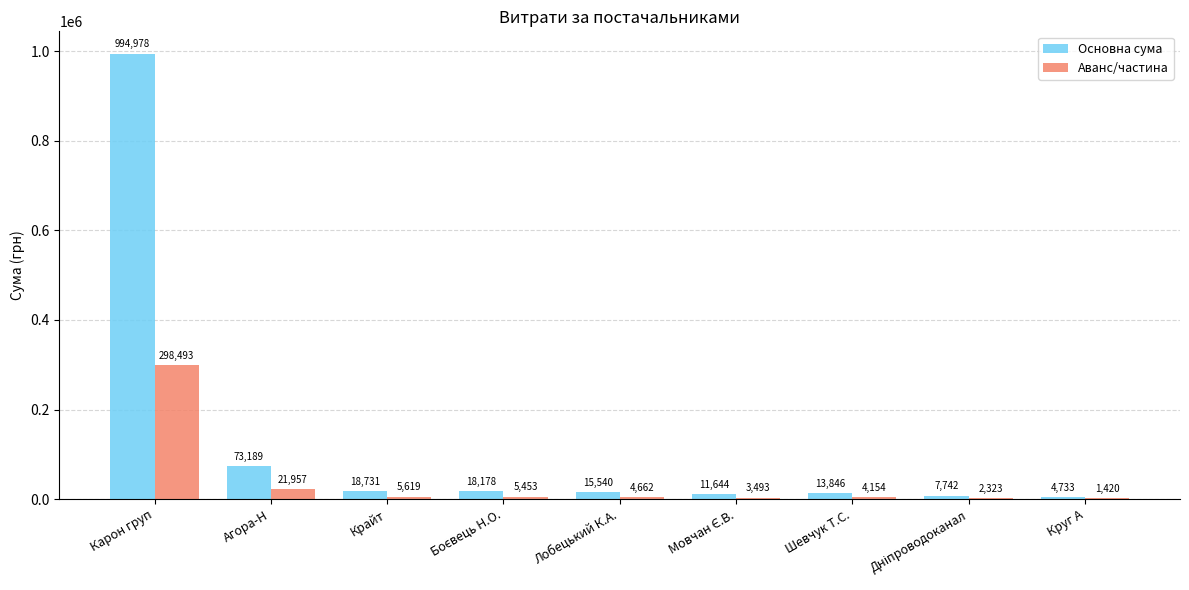

How many data points does each series have?

9